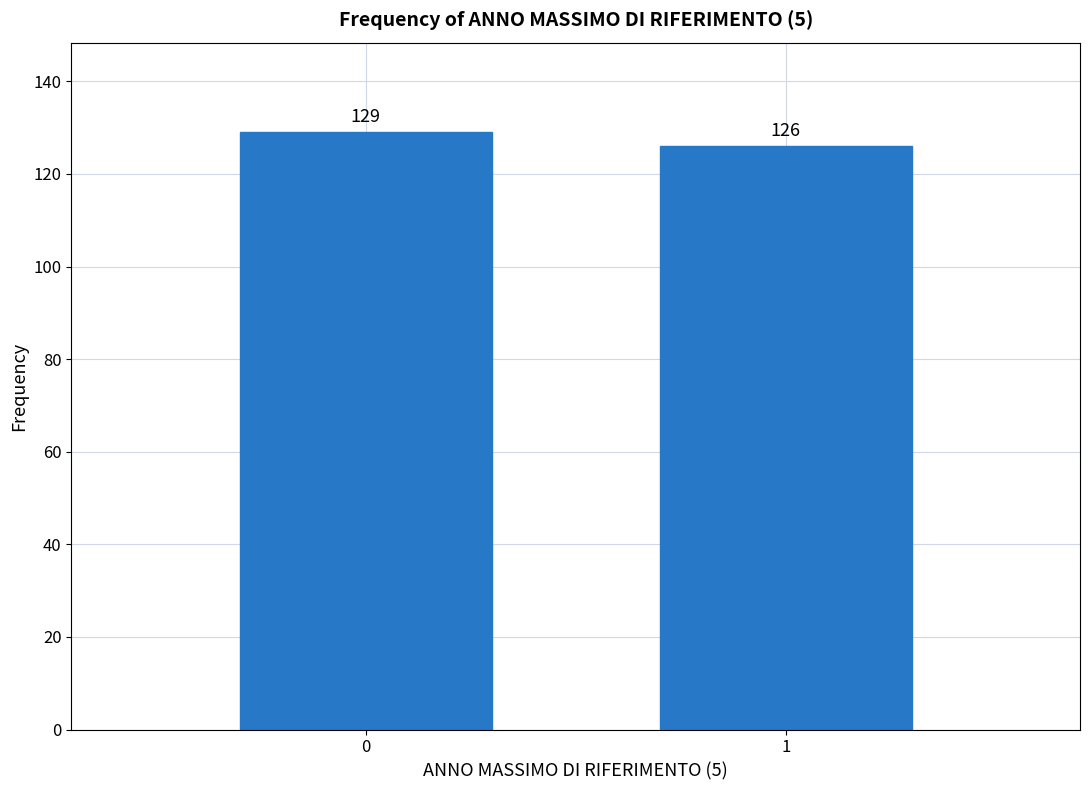

Reading left to right, extract all data points from this chart.

129	126